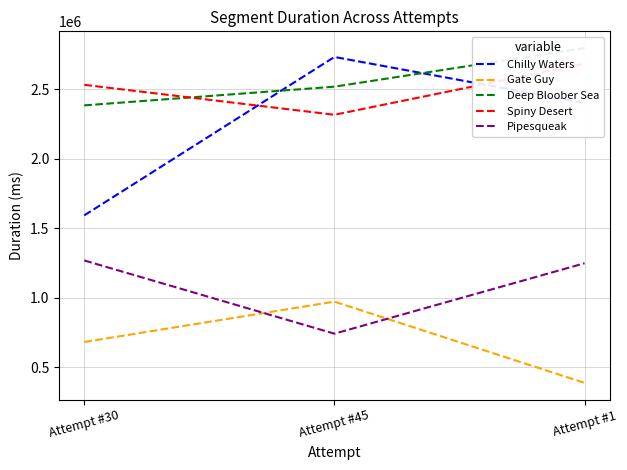

What is the total value across all series at Attempt #45?

9274897